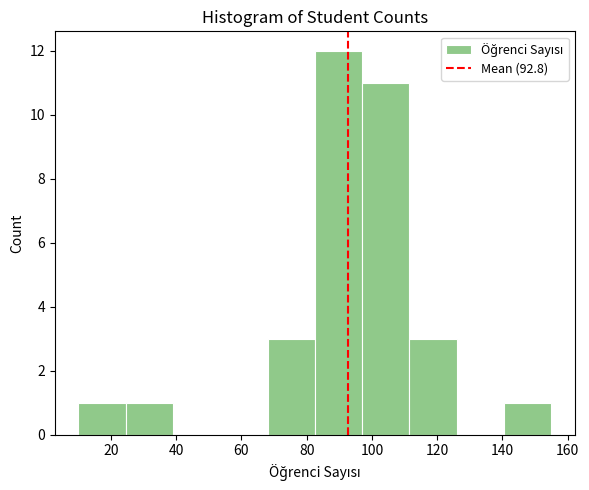

Over which range of the x-axis is the bar tallest?

82.5 to 97.0